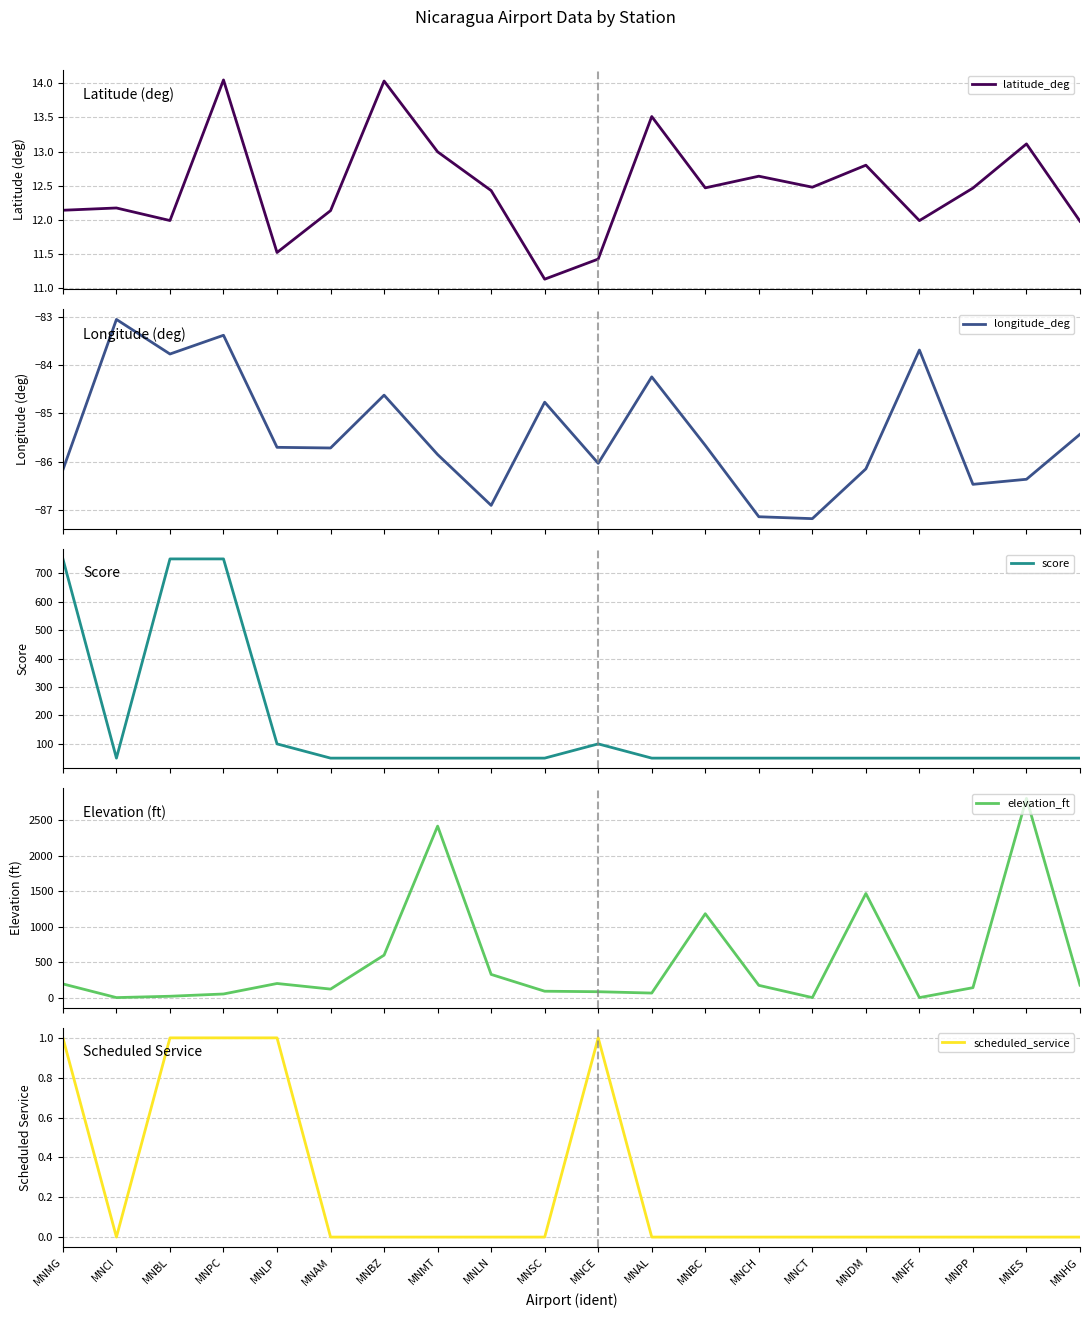

Is this an area chart (filled region under the line)?

No